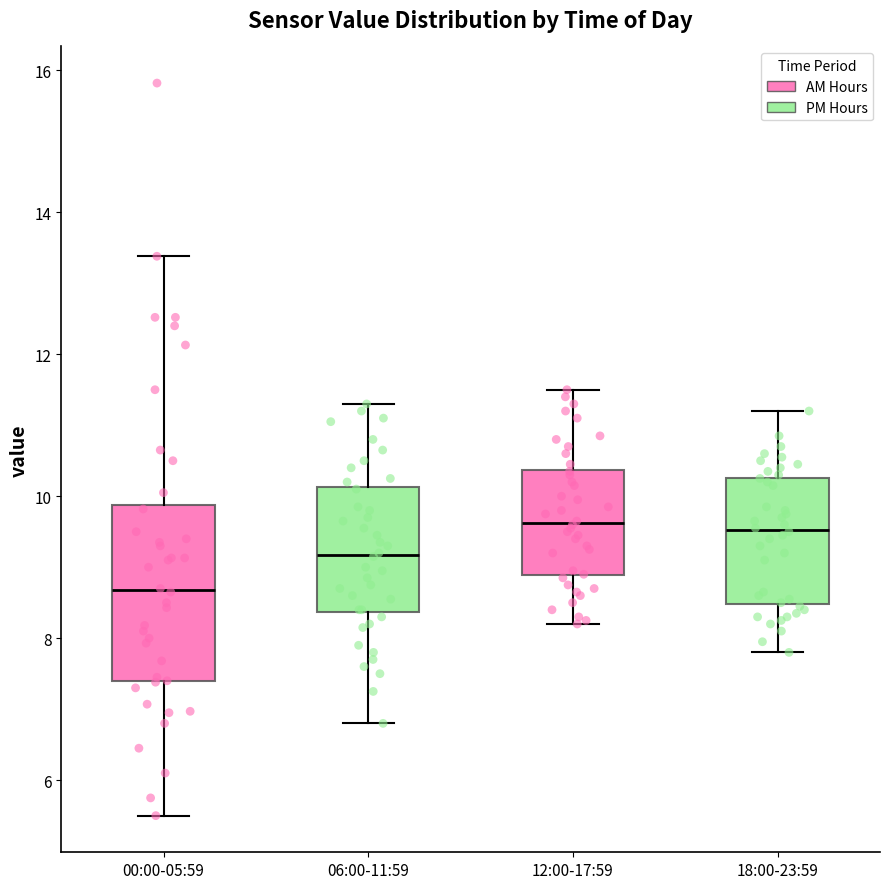

Reading left to right, read every box against the y-axis: the position of its median line, the range the box covers, and the ends of its whiskers. The values are not printed on the chart, so give them approximately, as read against the axis.

00:00-05:59: median 8.6, box 7.4 to 9.8, whiskers 5.6 to 13.4
06:00-11:59: median 9.2, box 8.4 to 10.2, whiskers 6.8 to 11.4
12:00-17:59: median 9.6, box 8.8 to 10.4, whiskers 8.2 to 11.6
18:00-23:59: median 9.6, box 8.4 to 10.2, whiskers 7.8 to 11.2